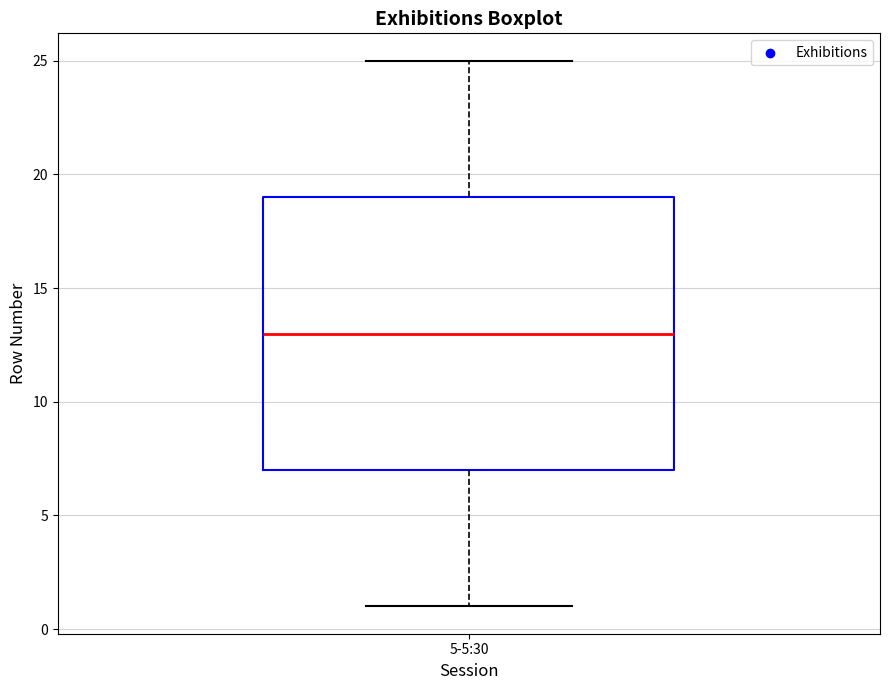

Where does the median line of the box for 5-5:30 sit on the y-axis? The values are not printed on the chart, so give them approximately, as read against the axis.

13